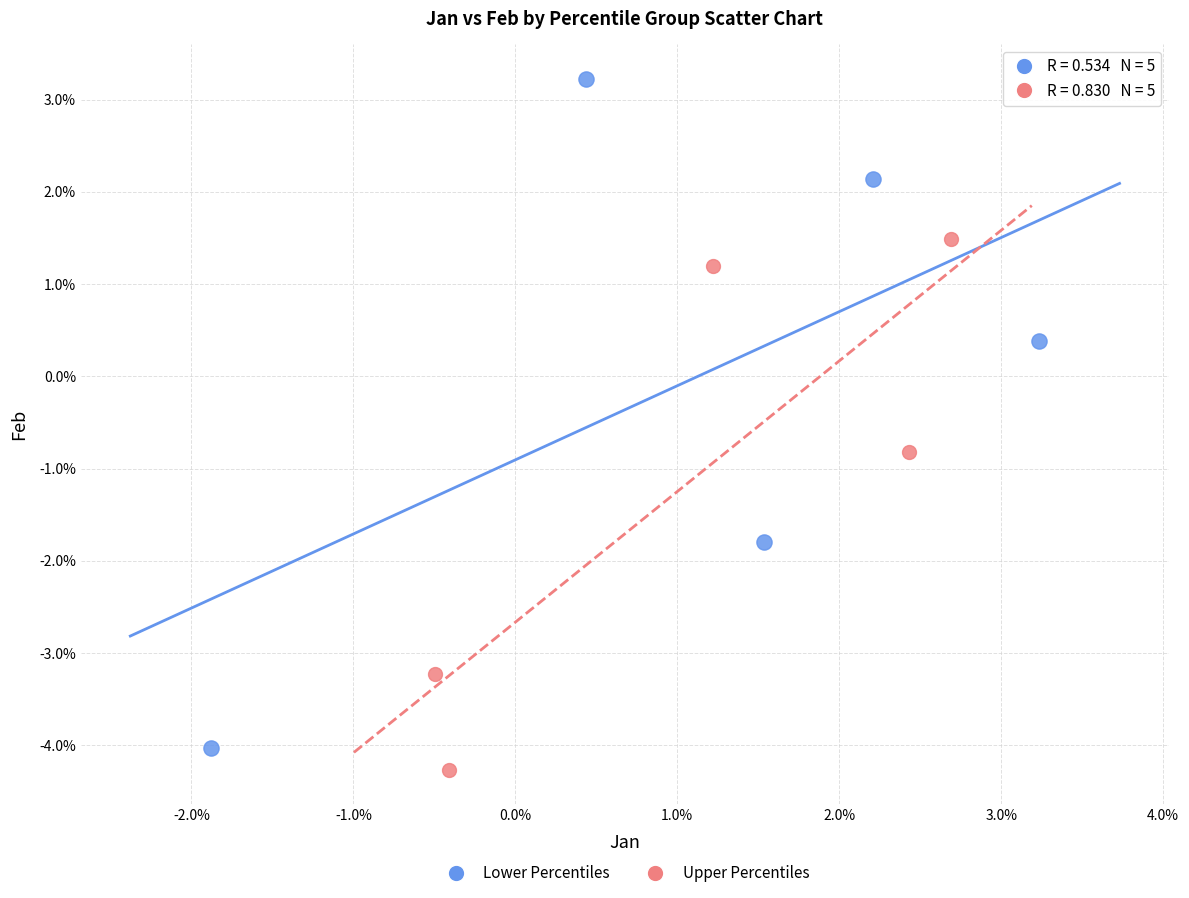

Which series has the widest spread of Y values?

Lower Percentiles